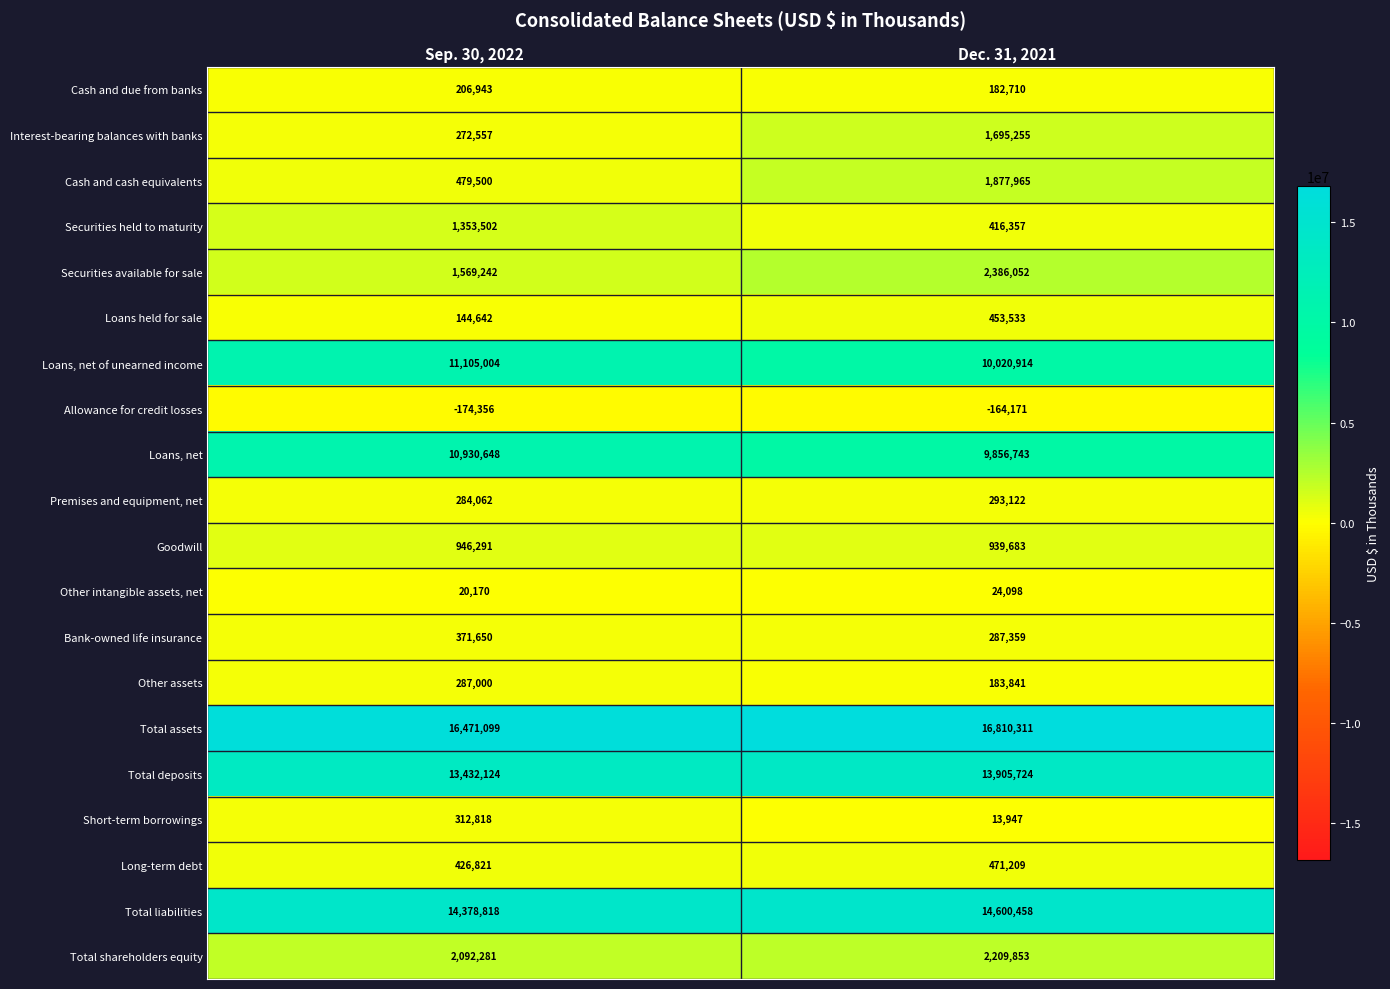

Which label corresponds to the smallest value in the chart?

Sep. 30, 2022